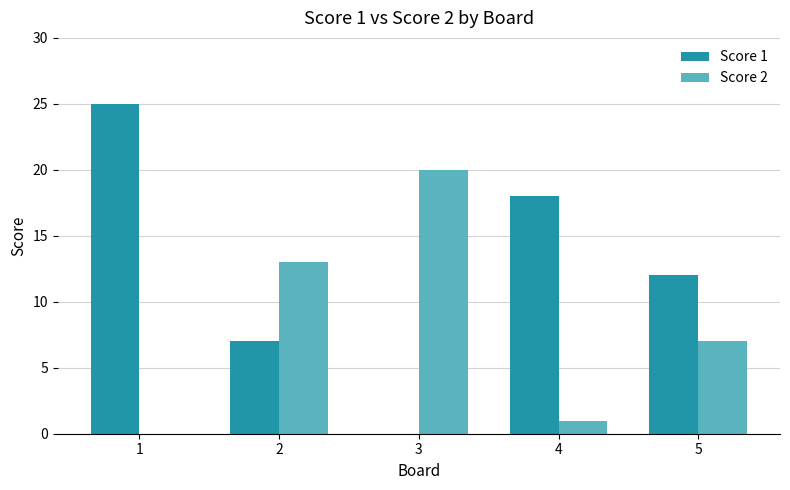

Reading left to right, list all the values displayed in this chart.

Score 1: 1=25	2=7	3=0	4=18	5=12
Score 2: 1=0	2=13	3=20	4=1	5=7